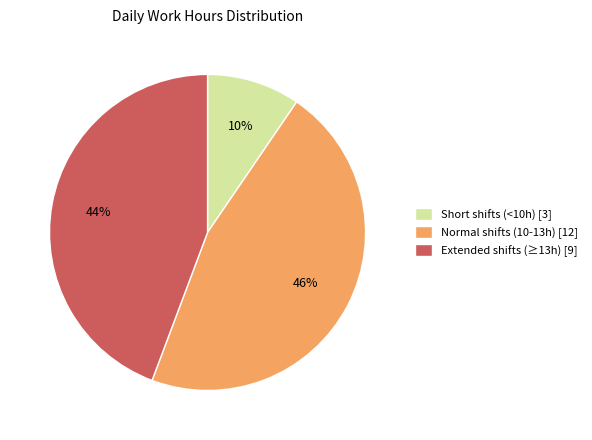

Count the number of slices in the pie.

3